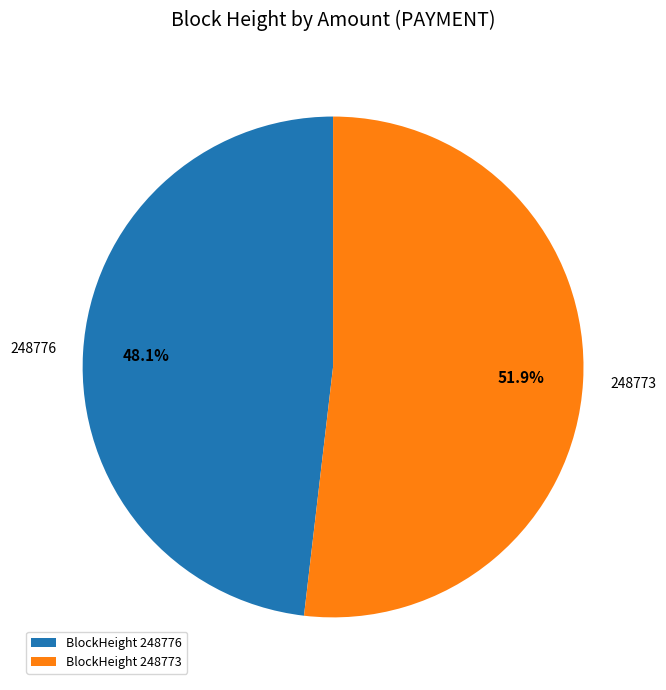

Which category has the biggest portion of the pie?

248773